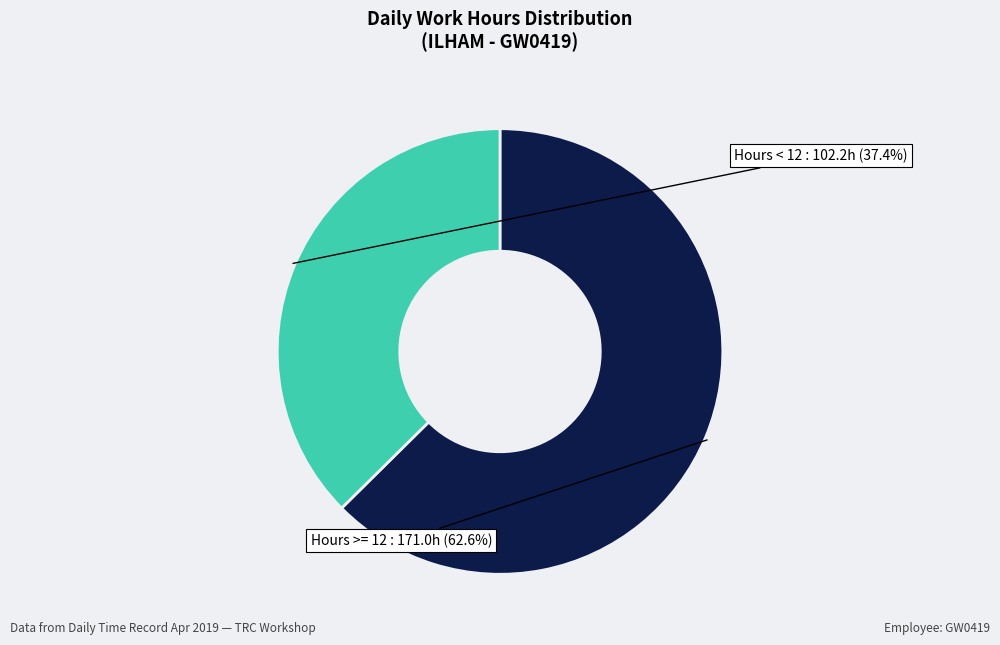

What percentage is NOT represented by Hours >= 12?

37.4%